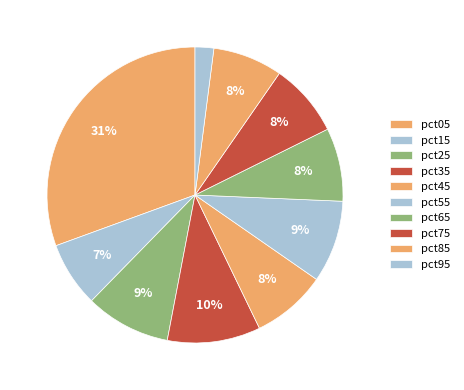

What percentage do pct55 and pct15 together represent?

16.1%